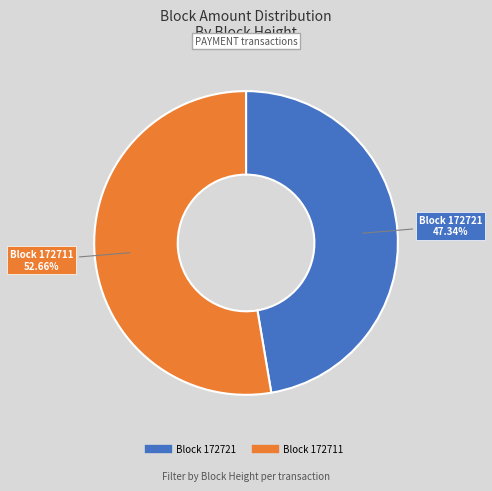

Does any single category account for the majority?

Yes